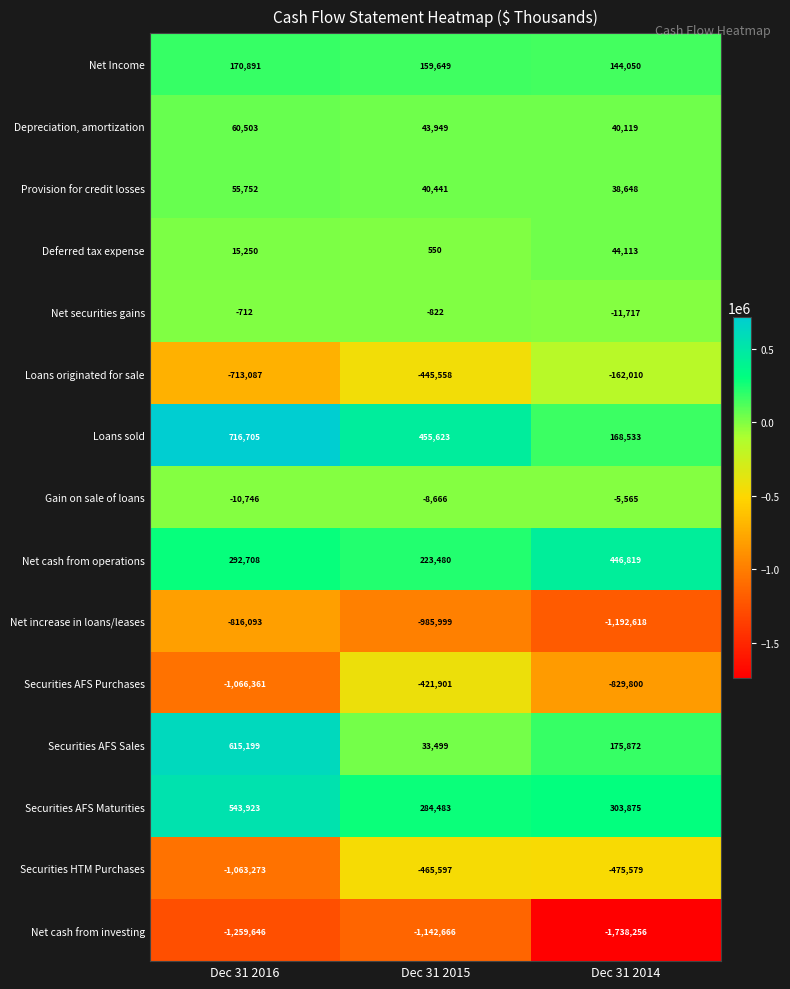

What is the difference between the highest and lowest values at Dec 31 2015?

1598289